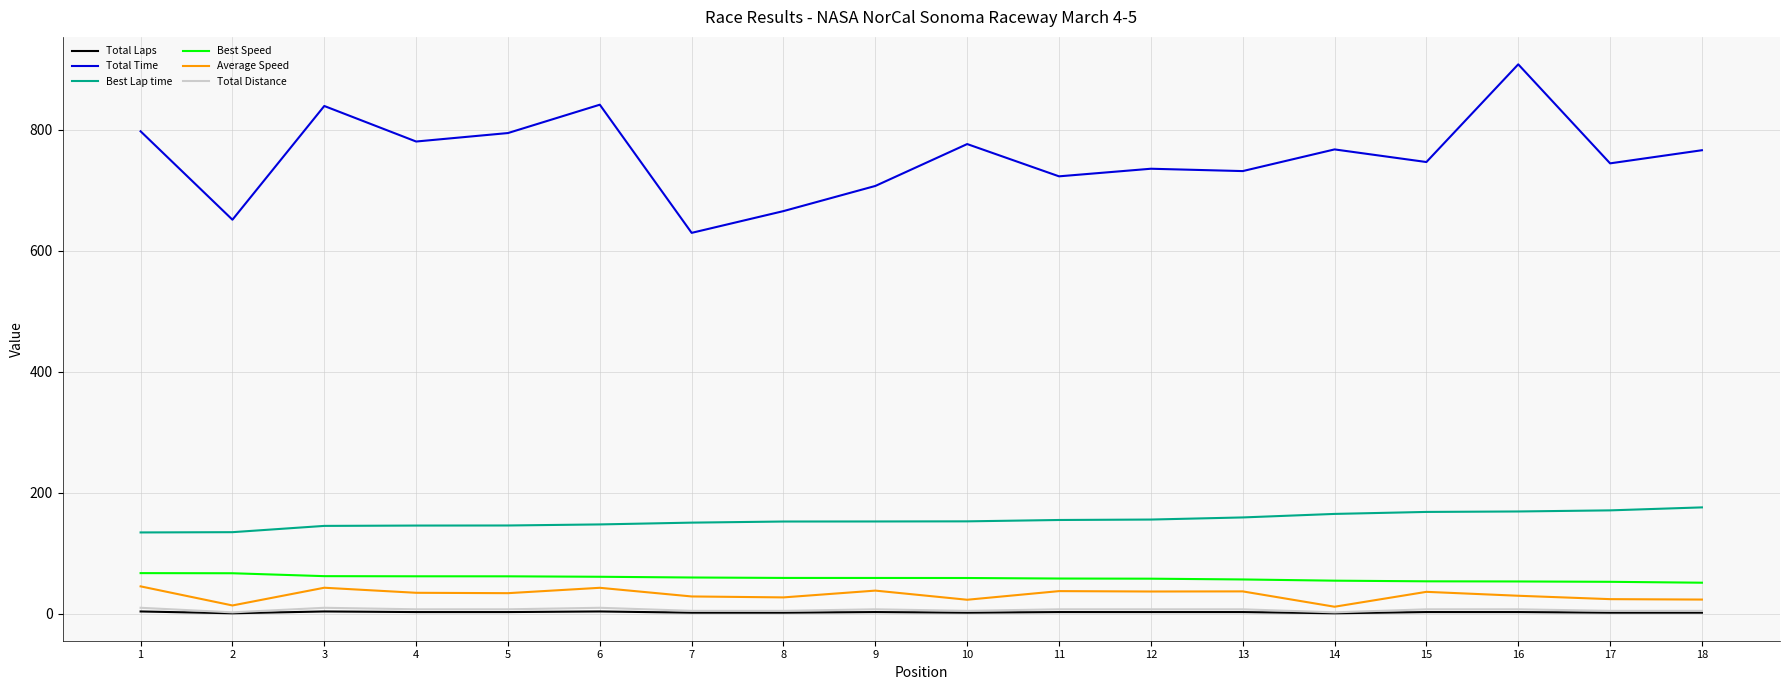

Which series has the largest range (max minus min)?

Total Time